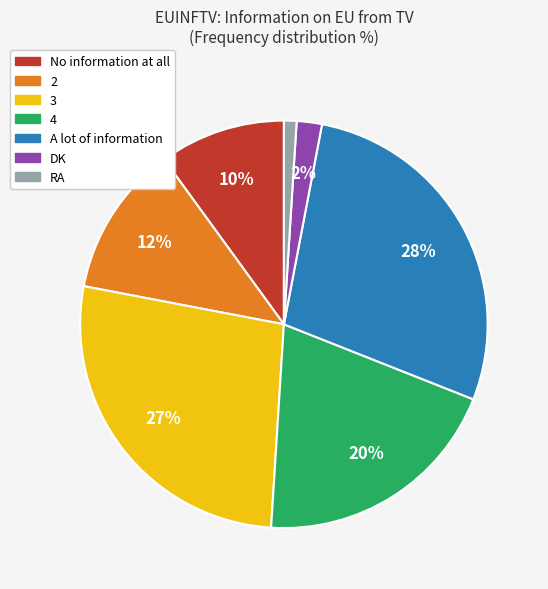

Does RA represent more than half of the total?

No